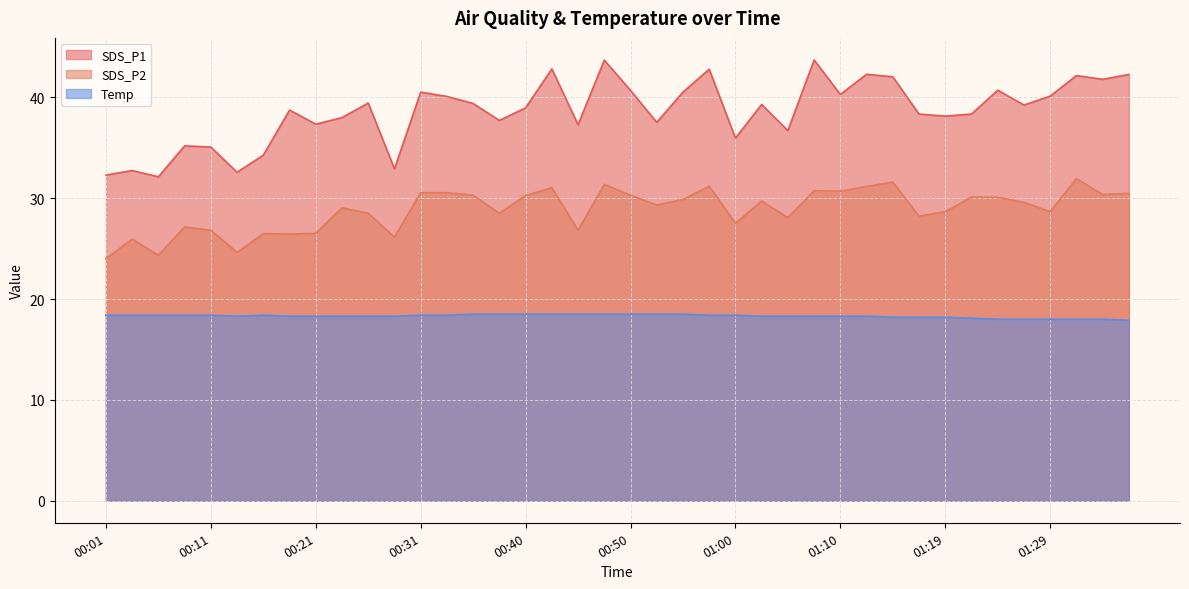

How many interior local peaks does the Temp series have?

1